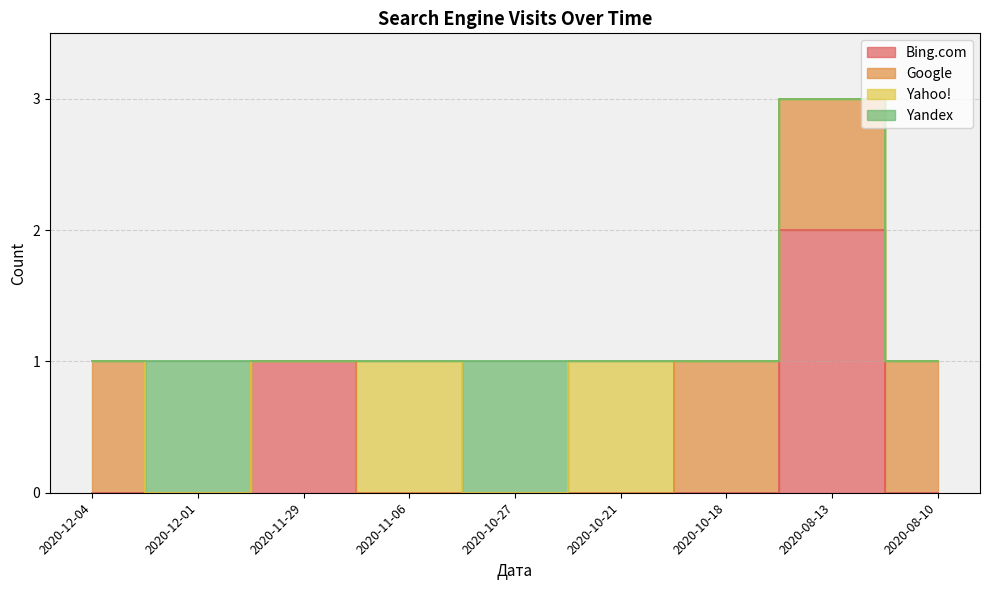

Does the chart have visible grid lines?

Yes